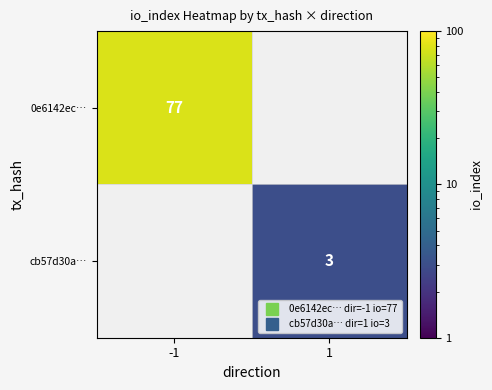

Where is 0e6142ec… nearest to the value 77?

-1